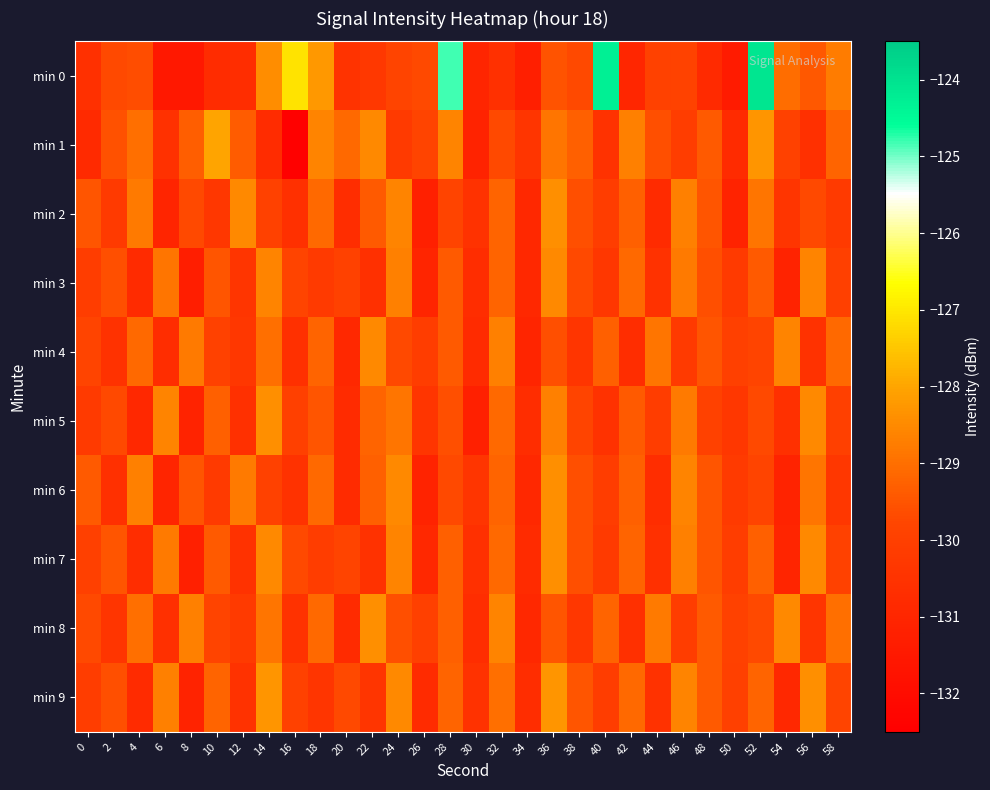

Count the number of categories in the chart.

30